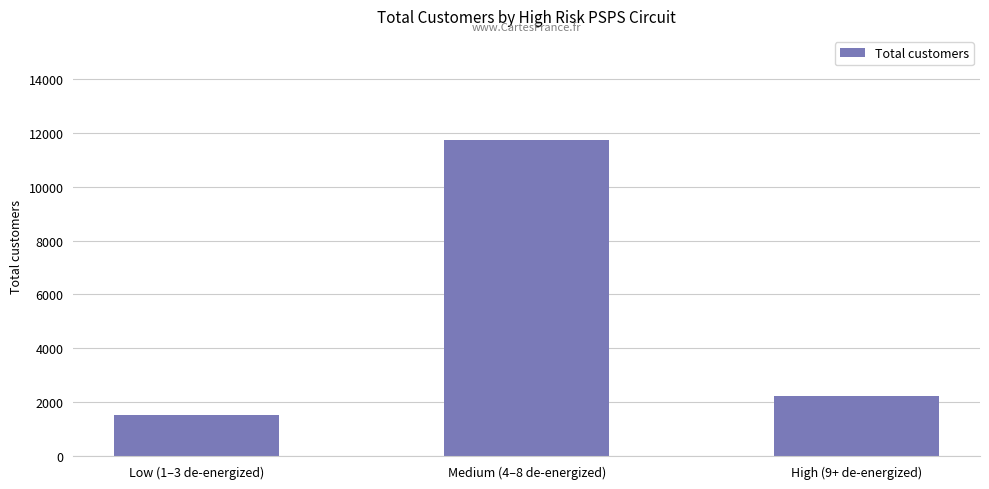

List the labels in order of value, largest first.

Medium (4–8 de-energized), High (9+ de-energized), Low (1–3 de-energized)